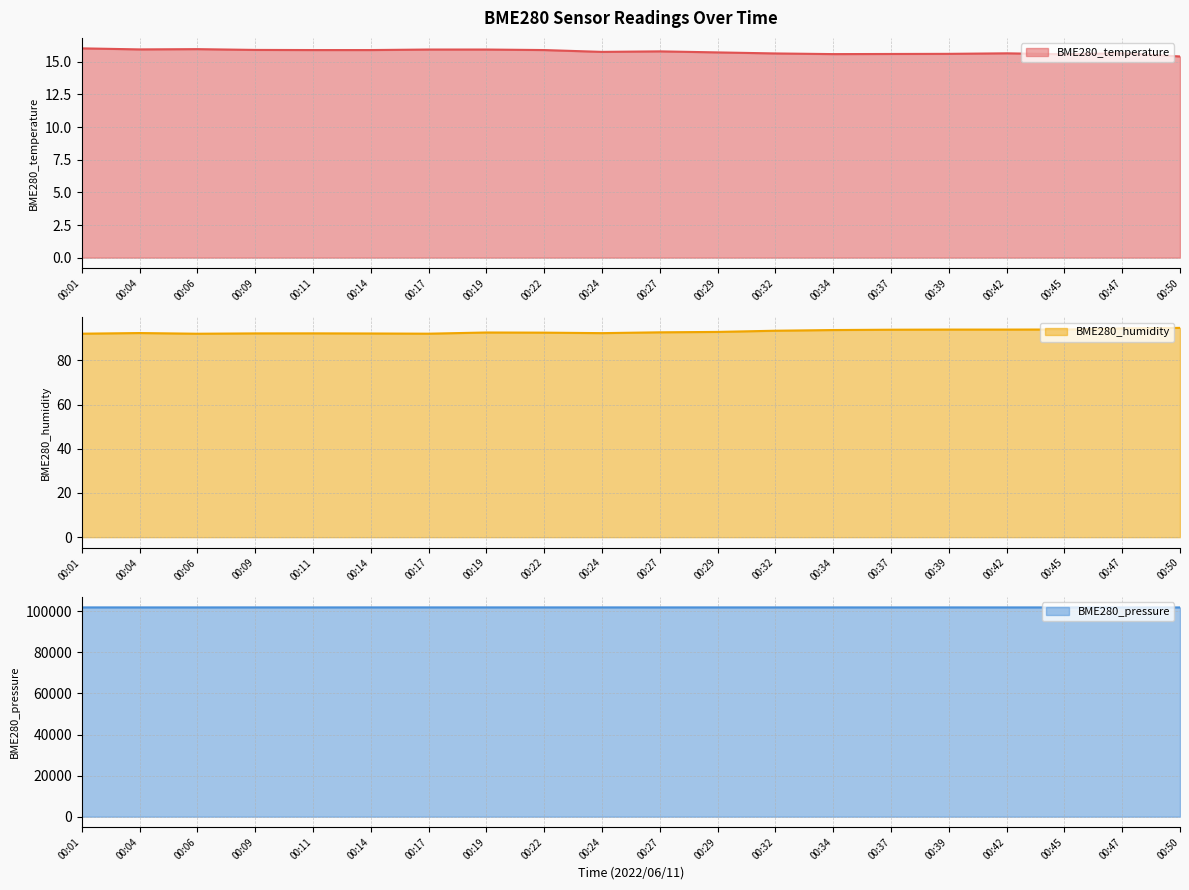

What is the spread (max minus min) of values at 00:17?

101916.3